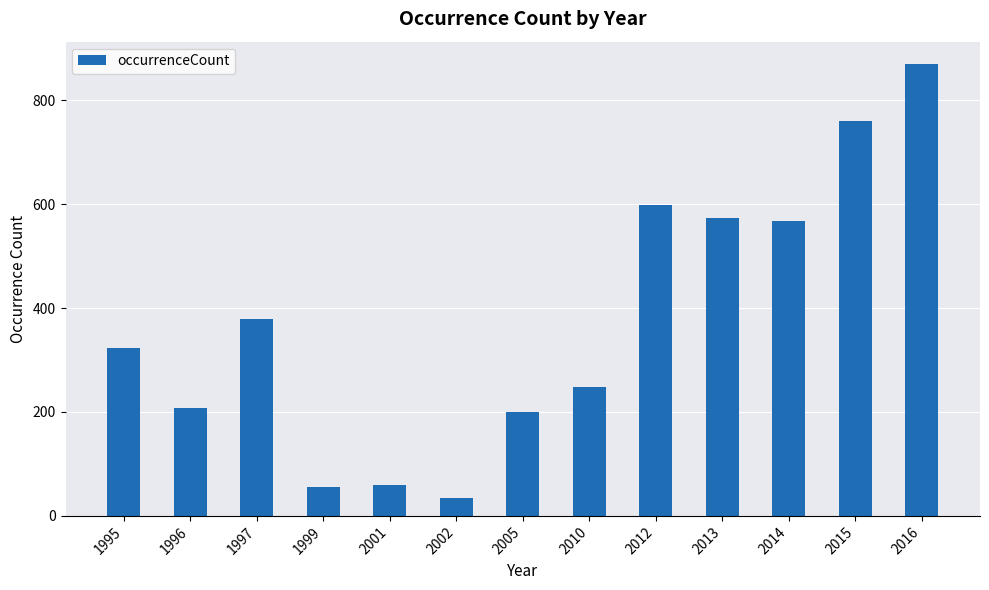

What is the change in value from 2002 to 2005?

+166